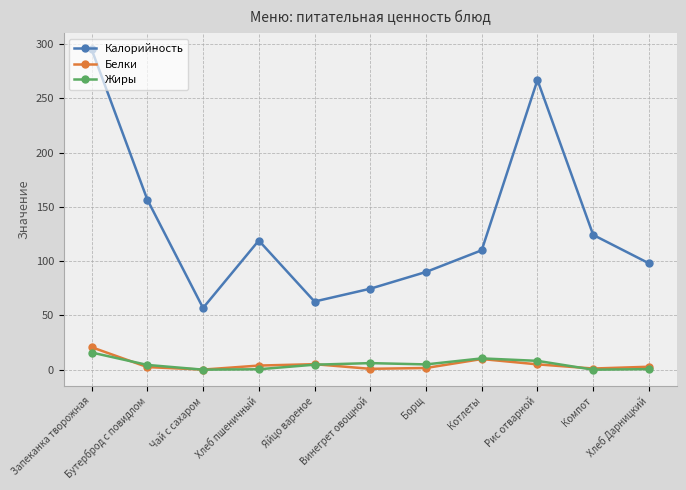

At which label does Белки first exceed 2?

Запеканка творожная